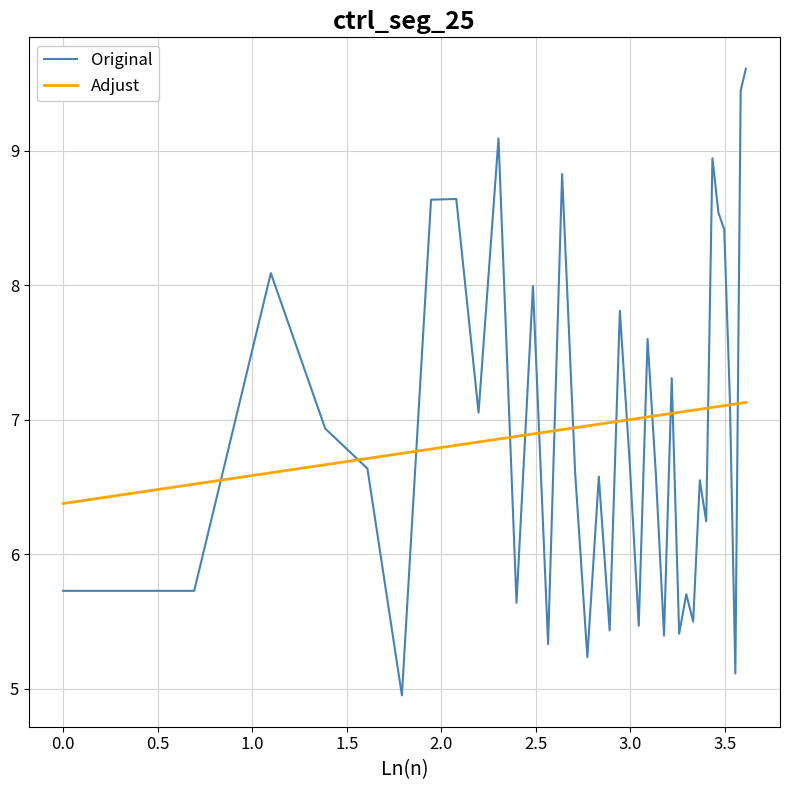

Which series has the largest range (max minus min)?

Original